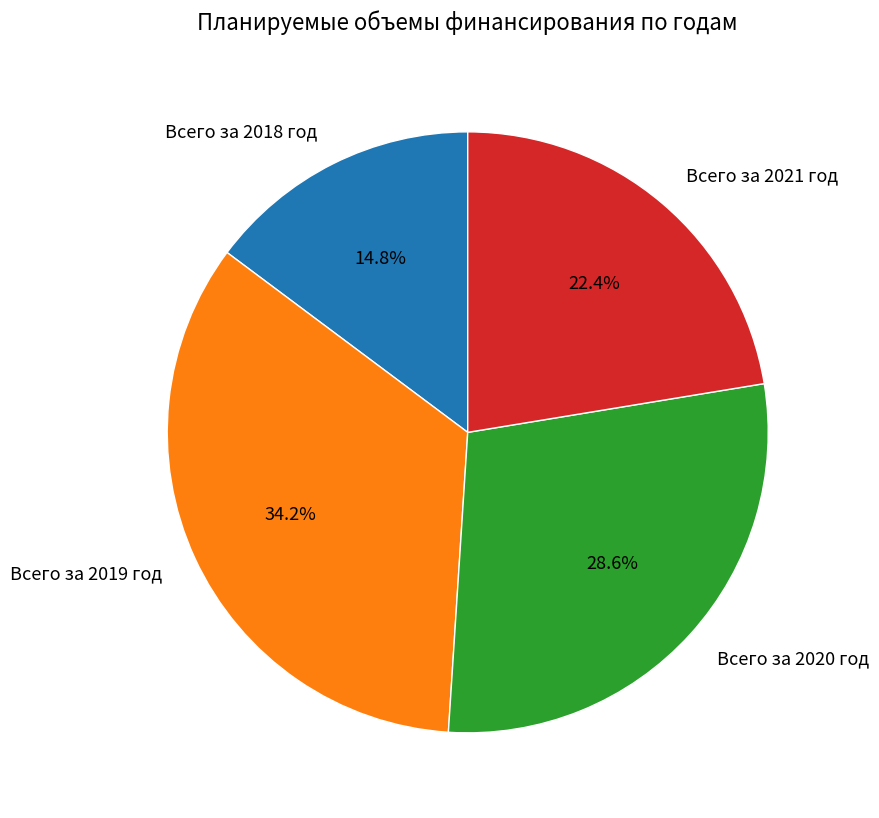

Does Всего за 2020 год represent more than half of the total?

No